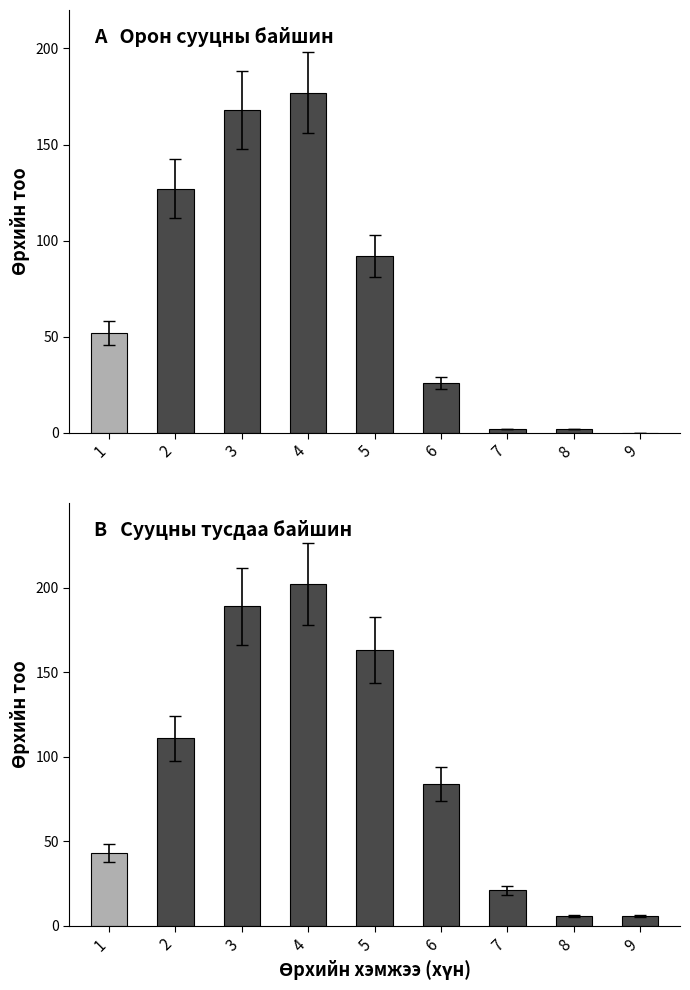

Reading left to right, what are all the values shown in this chart?

Орон сууцны байшин: 1=52	2=127	3=168	4=177	5=92	6=26	7=2	8=2	9=0
Сууцны тусдаа байшин: 1=43	2=111	3=189	4=202	5=163	6=84	7=21	8=6	9=6